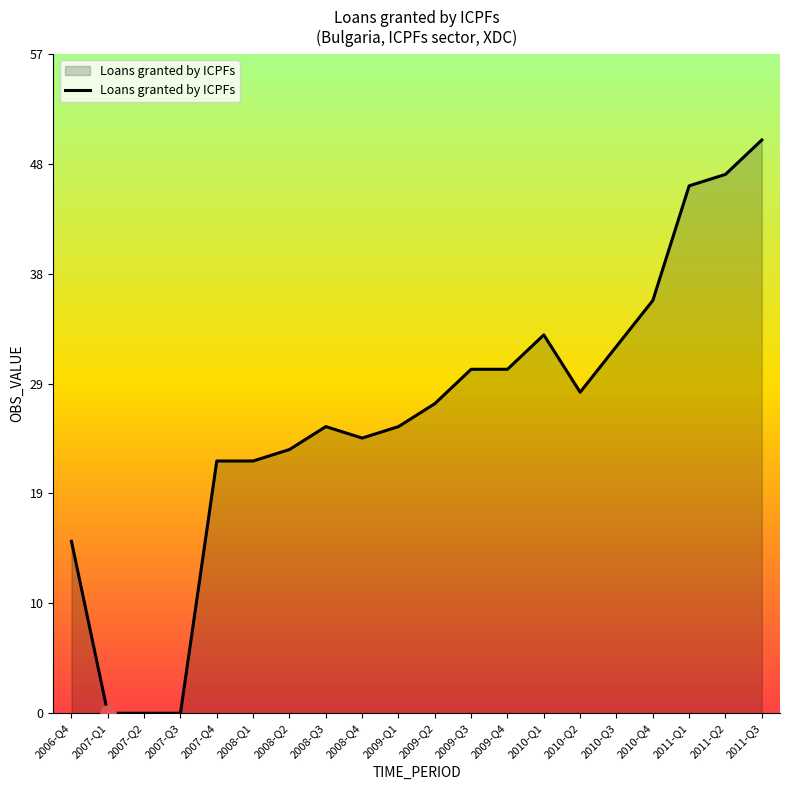

What is the change in value from 2011-Q1 to 2011-Q2?

+1